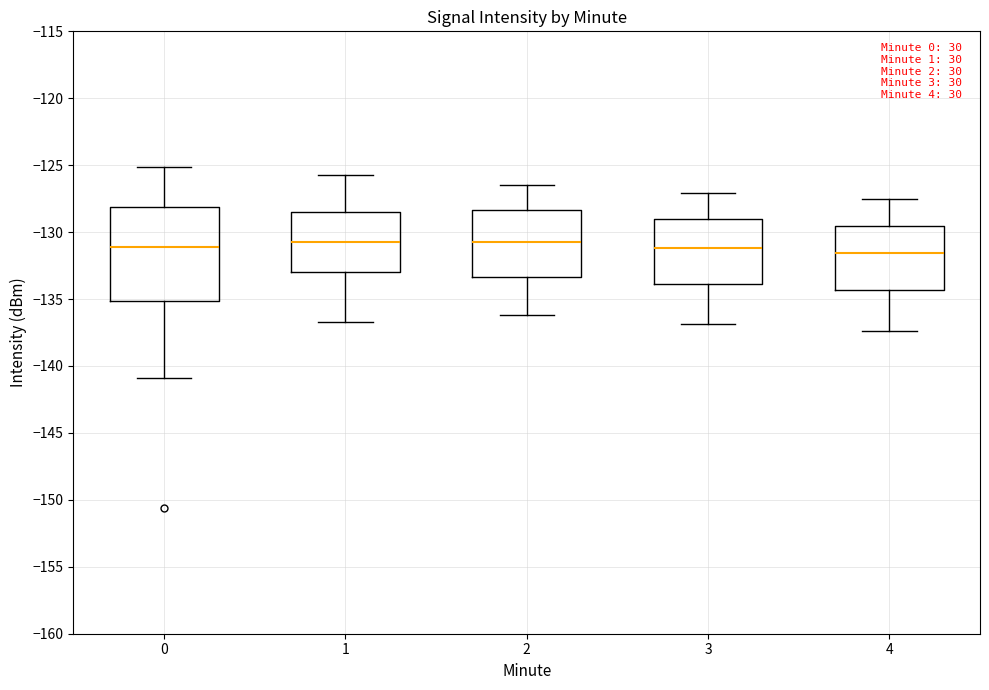

Which box is the tallest, from its lower edge to its upper edge?

0